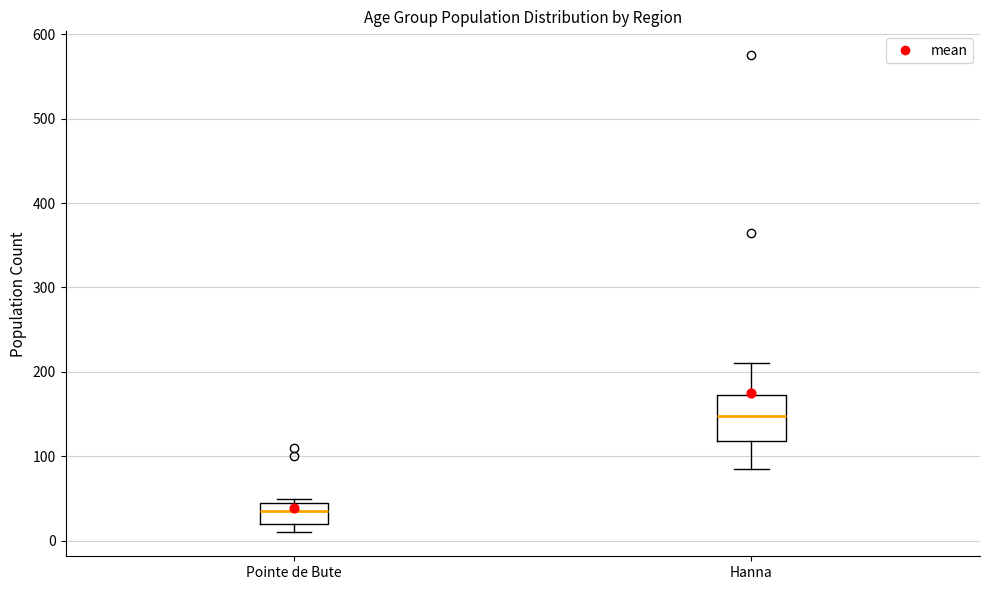

Reading left to right, transcribe this box plot: for each box, give where its median line is, the range the box spans, and where its two whiskers end, as read against the y-axis. The values are not printed on the chart, so give them approximately, as read against the axis.

Pointe de Bute: median 40, box 20 to 50, whiskers 10 to 50 (just above the box's upper edge)
Hanna: median 150, box 120 to 170, whiskers 90 to 210